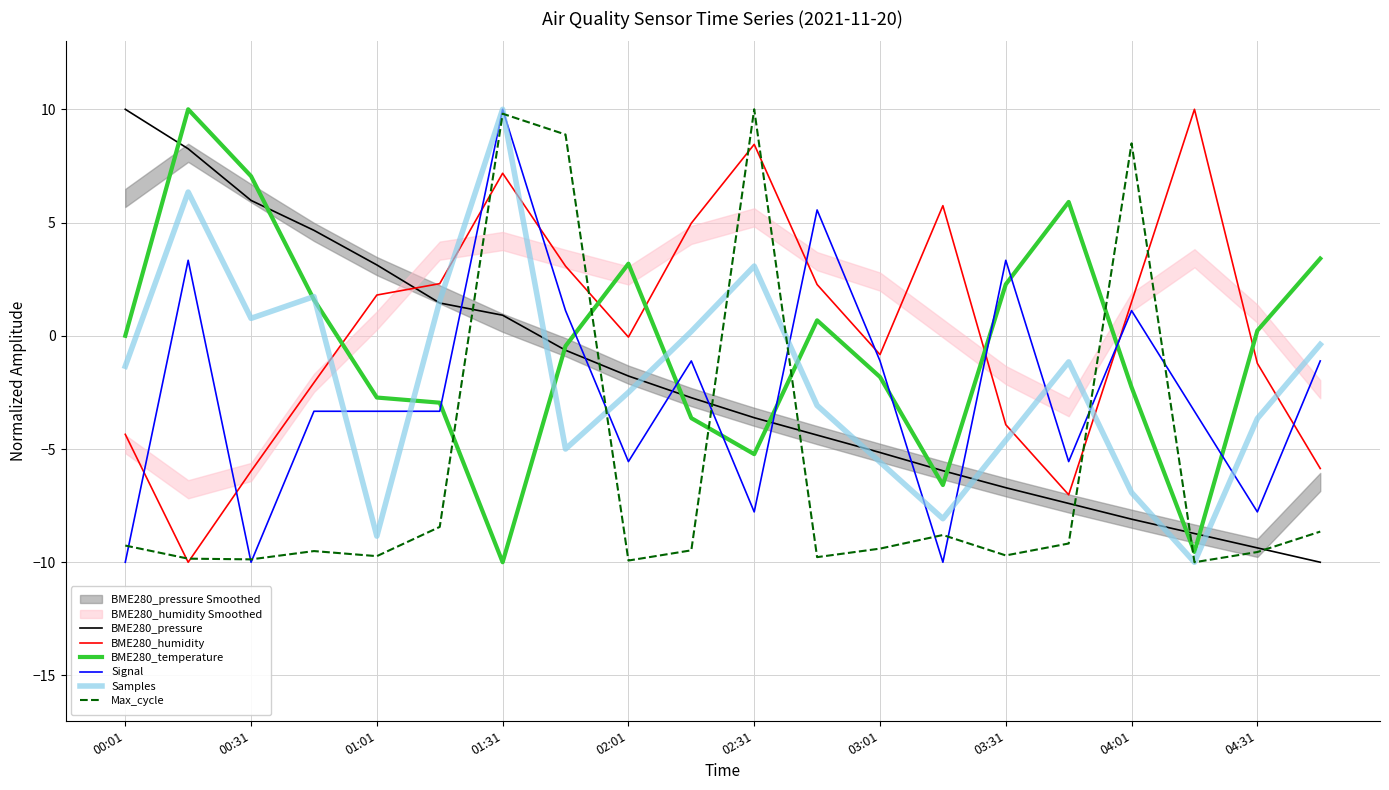

What is the lowest value of the BME280_temperature series?

-10.0